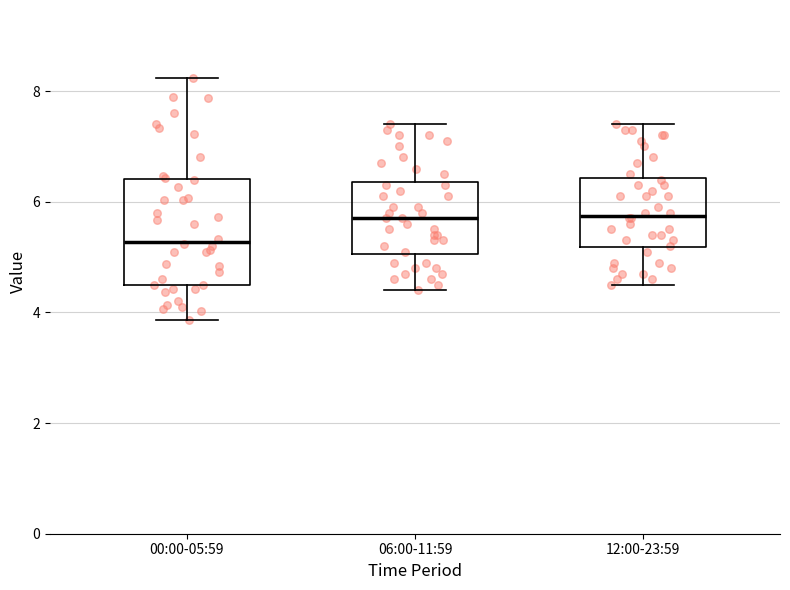

Where does the median line of the box for 06:00-11:59 sit on the y-axis? The values are not printed on the chart, so give them approximately, as read against the axis.

5.8